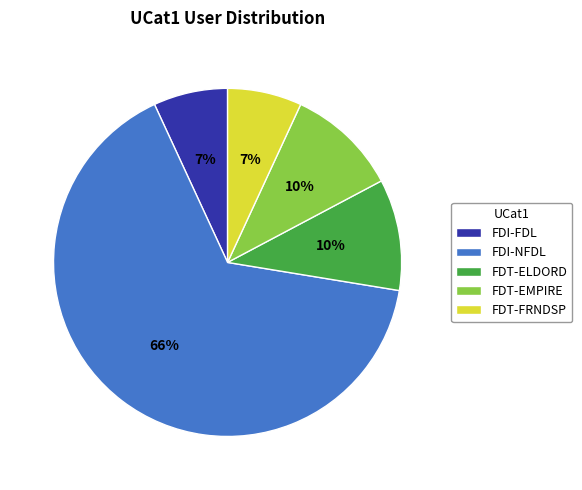

To the nearest percent, what is the average slice percentage?

20%